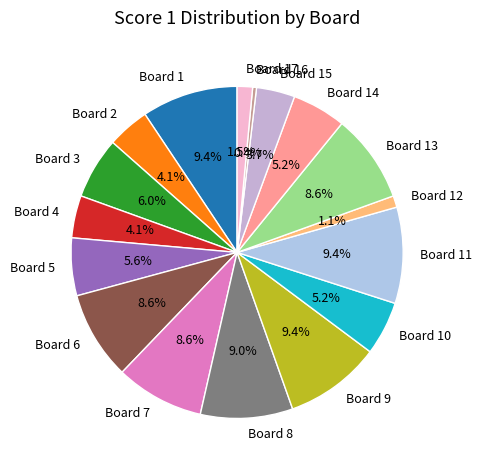

To the nearest percent, what is the average slice percentage?

6%